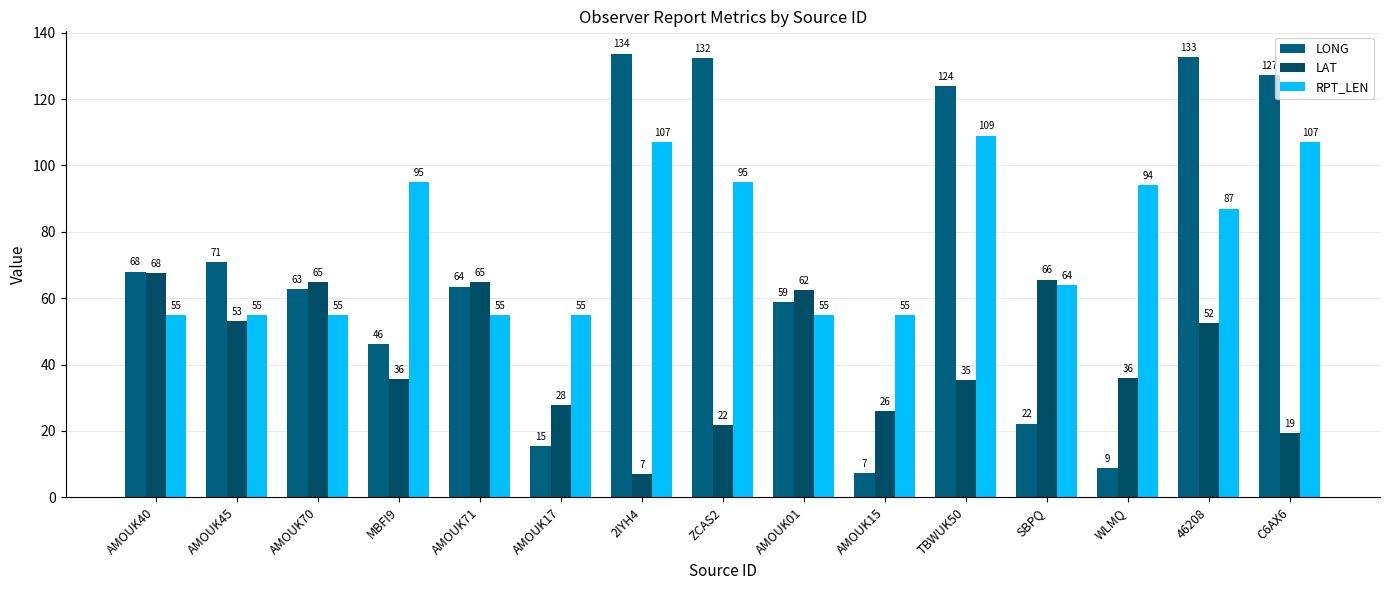

Count the number of categories in the chart.

15